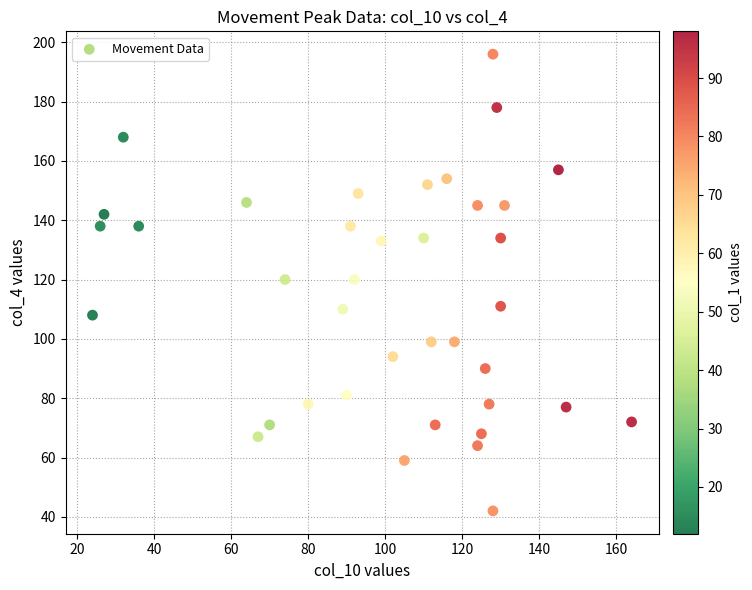

What is the range of Y values (max minus min)?

154